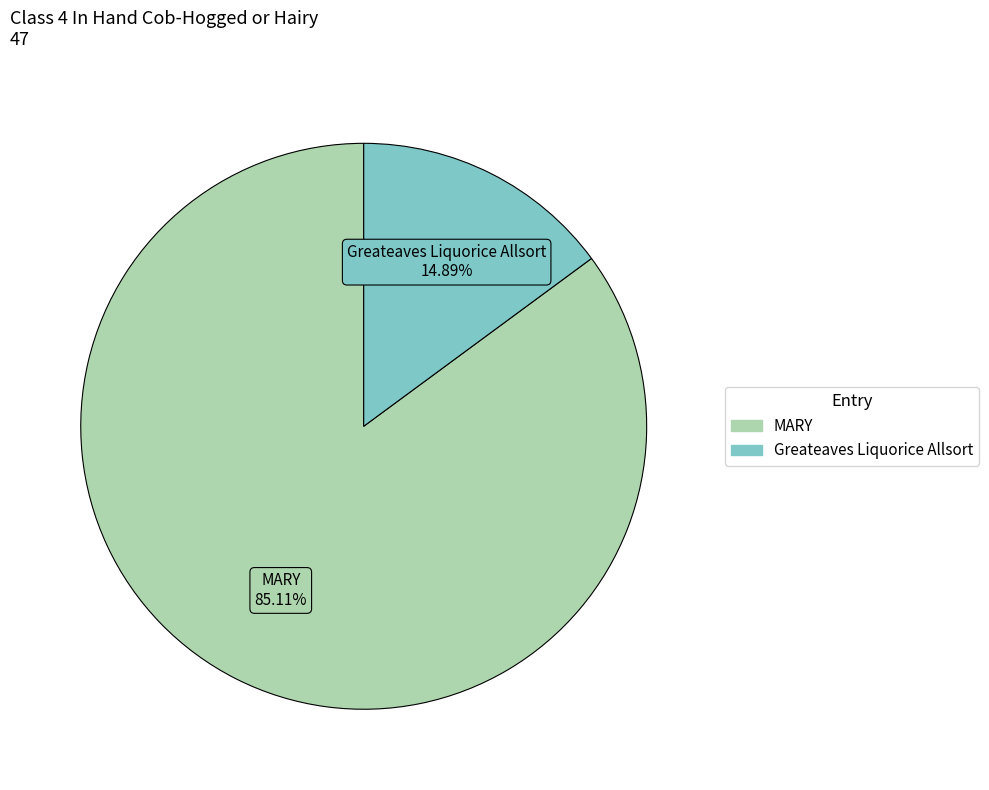

To the nearest percent, what percentage of the pie is MARY?

85%